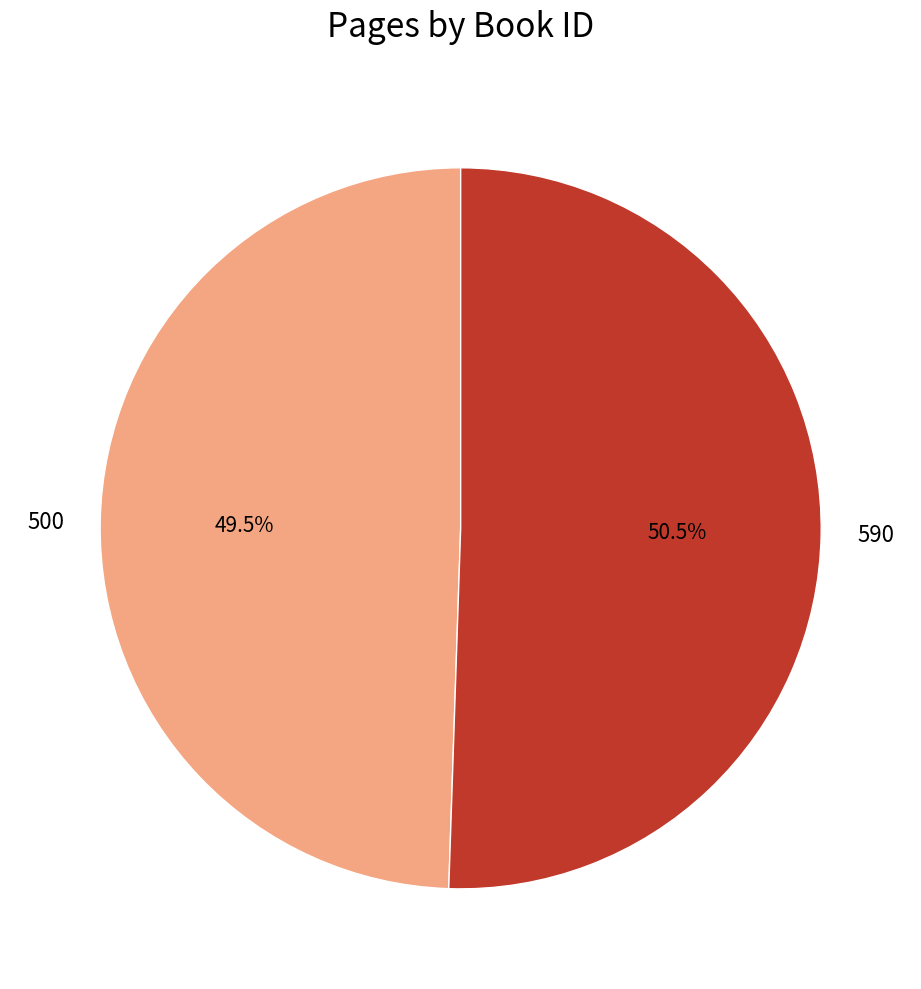

Combined, do 590 and 500 account for over 50%?

Yes